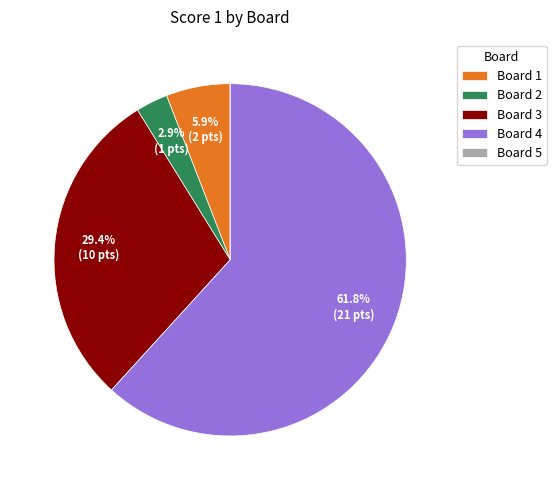

Which slice is the largest?

Board 4